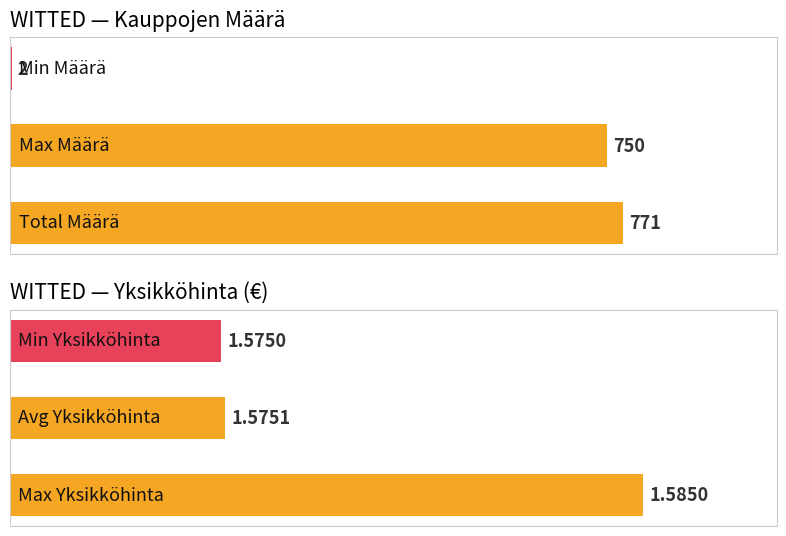

What is the average value of the Määrä series?

507.7